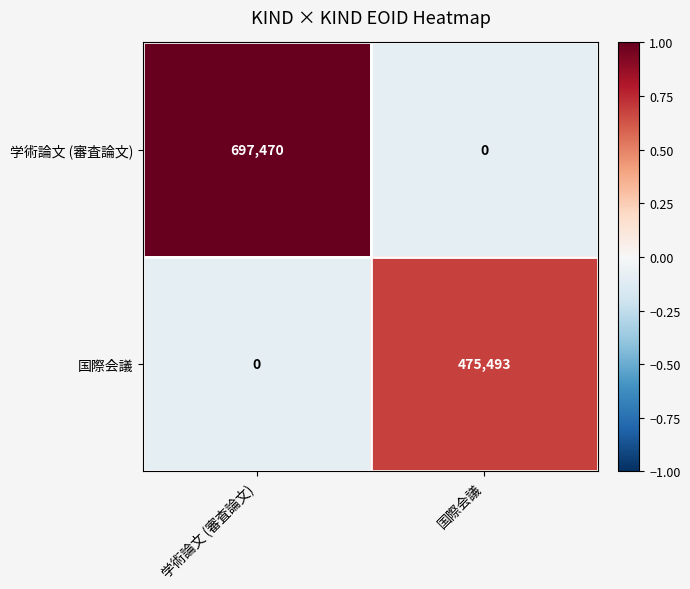

List the series in order of their overall mean, highest first.

学術論文 (審査論文), 国際会議